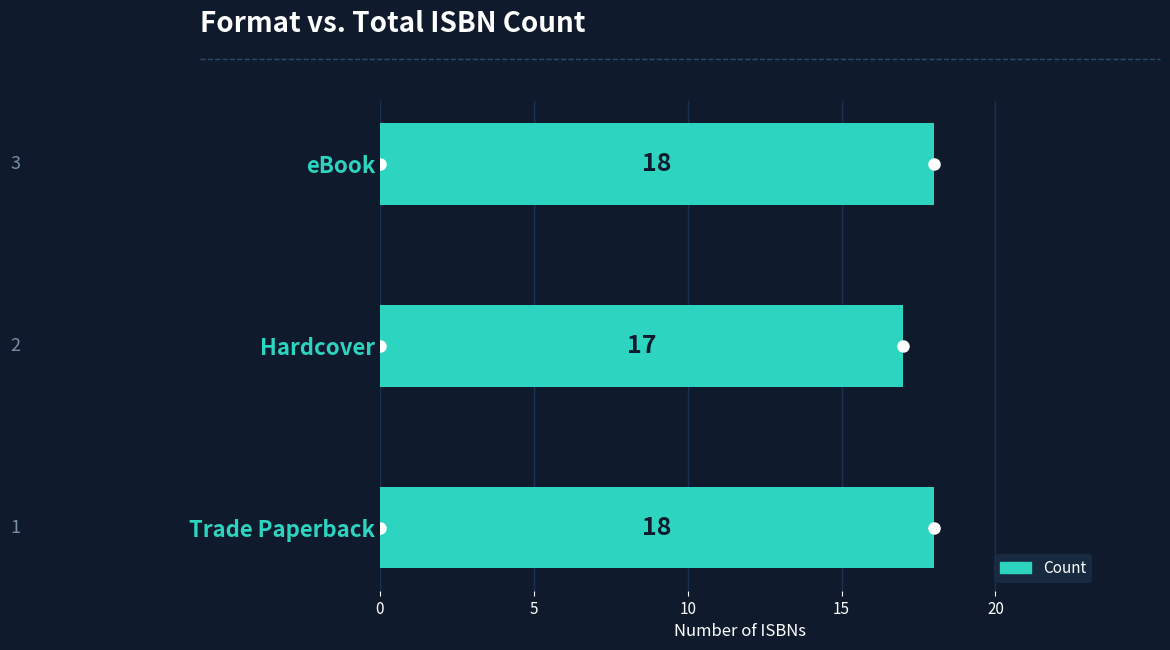

Reading bottom to top, extract all data points from this chart.

18	17	18